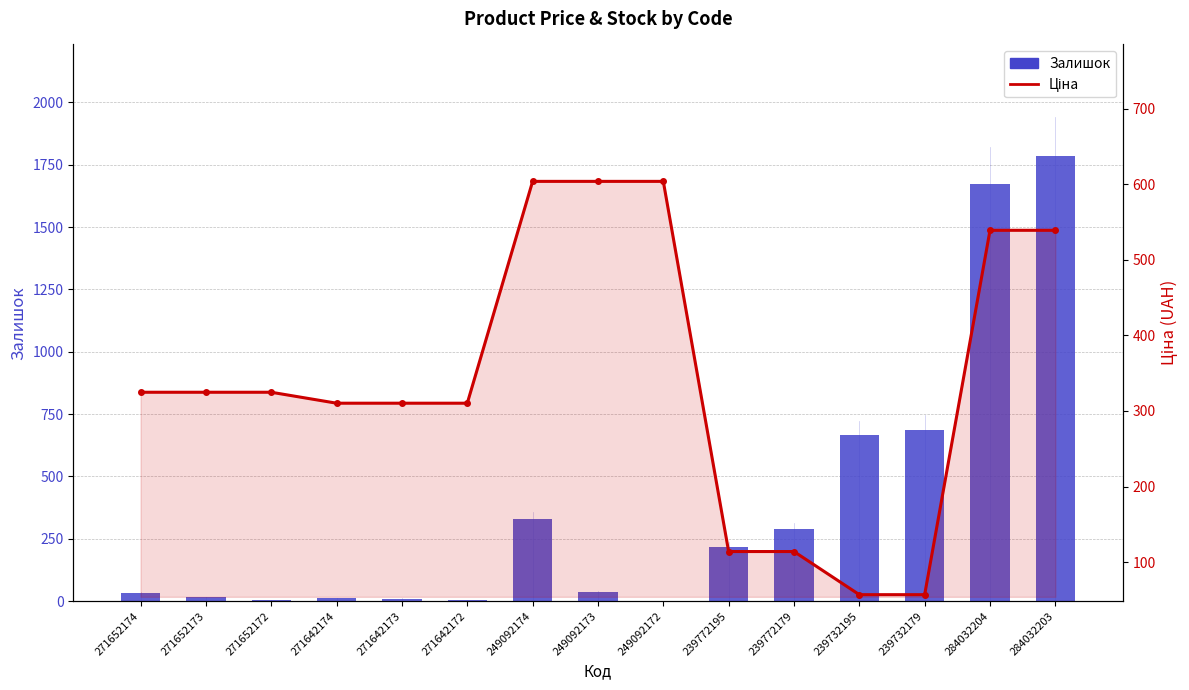

How many categories are shown in the chart?

15